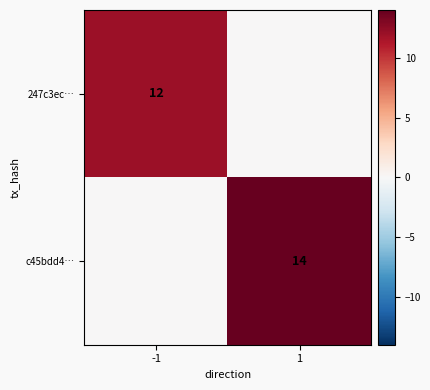

True or false: c45bdd4… has a value of 21 at 1.

False